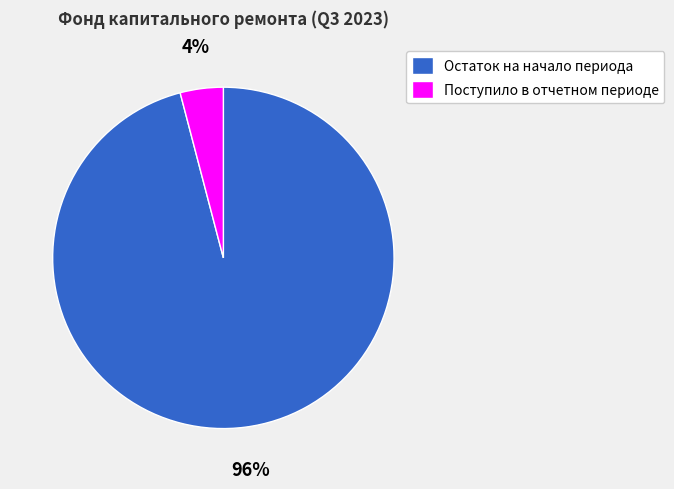

To the nearest percent, what percentage of the pie is Остаток на начало периода?

96%